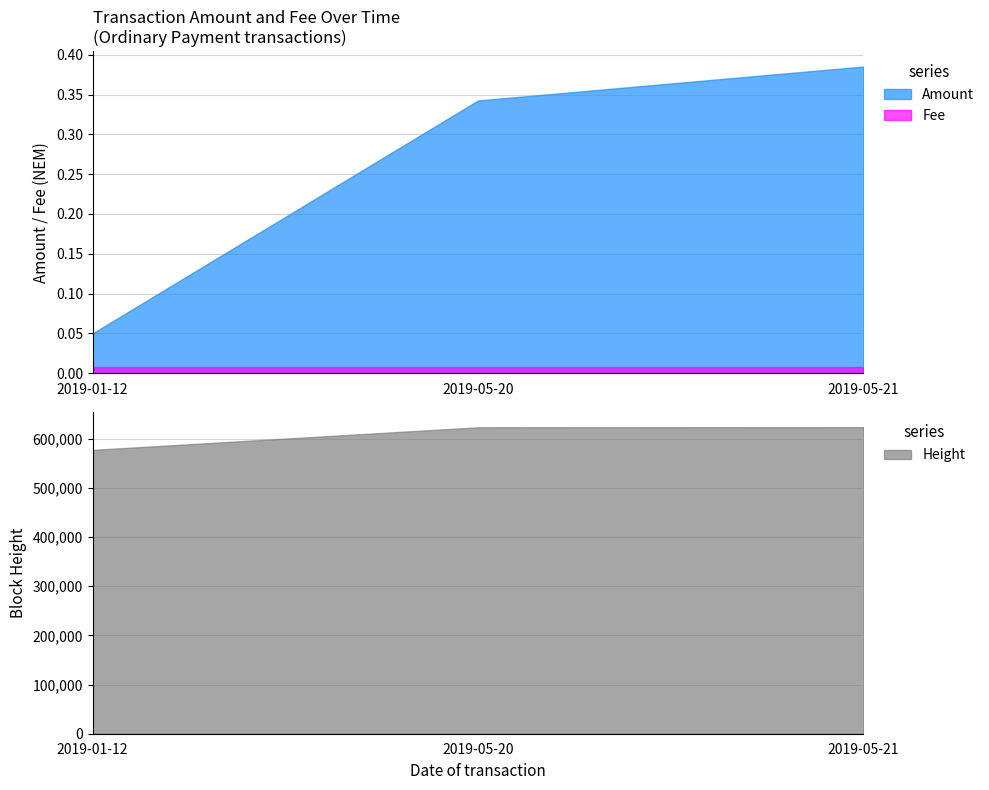

How many data points in Height are less than 622954?

1